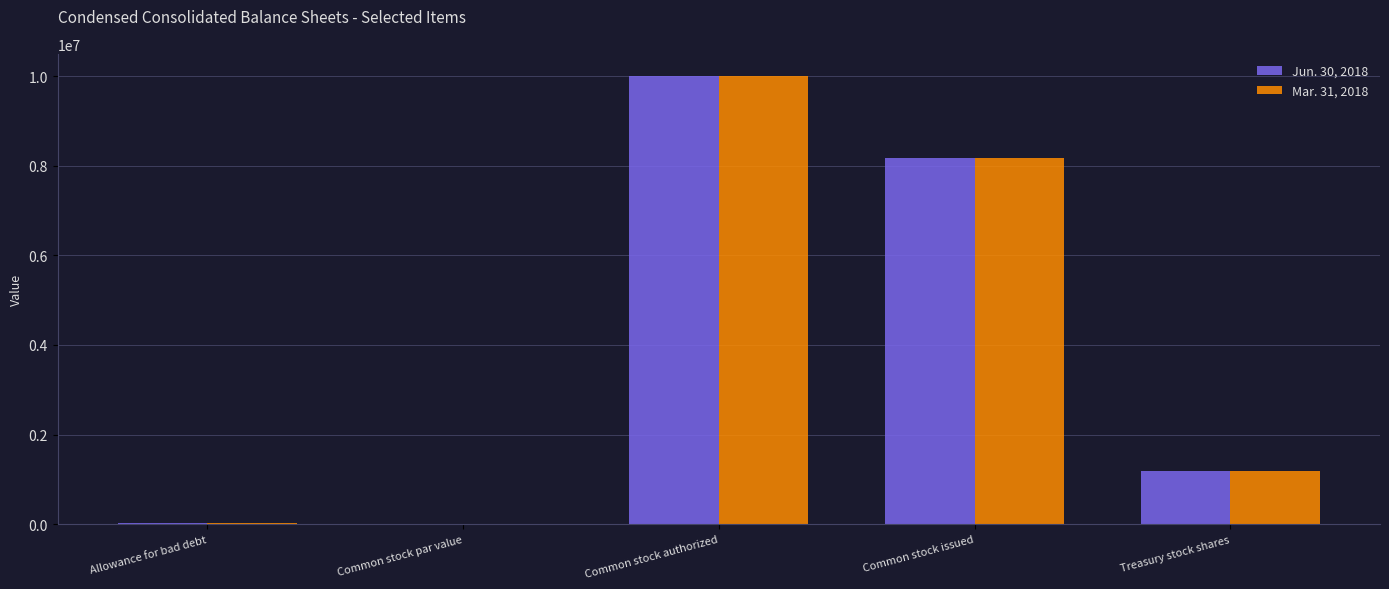

What are all the series names shown in the legend?

Jun. 30, 2018, Mar. 31, 2018